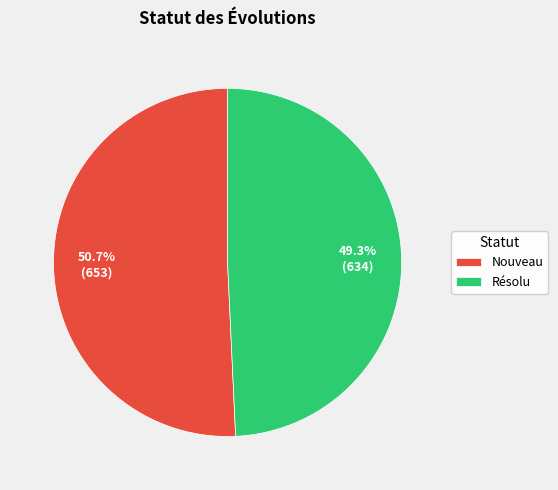

Which has a higher value, Résolu or Nouveau?

Nouveau